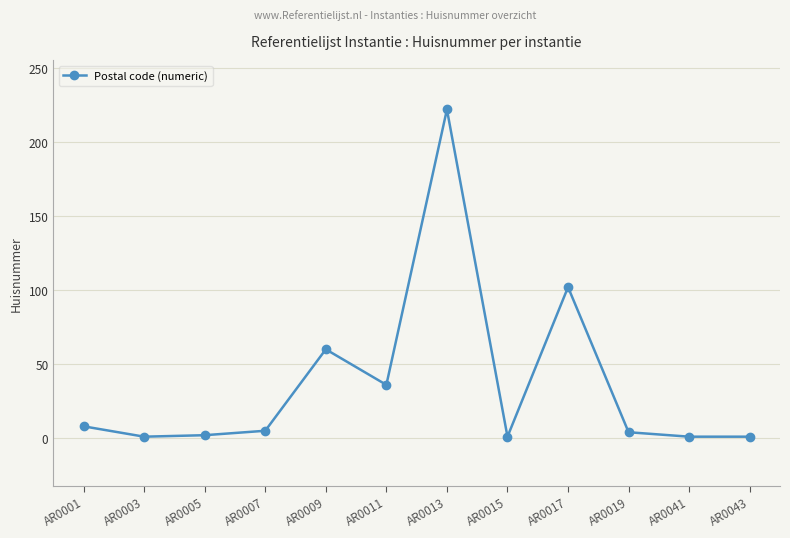

The chart shows a value of 36 at AR0011. True or false?

True